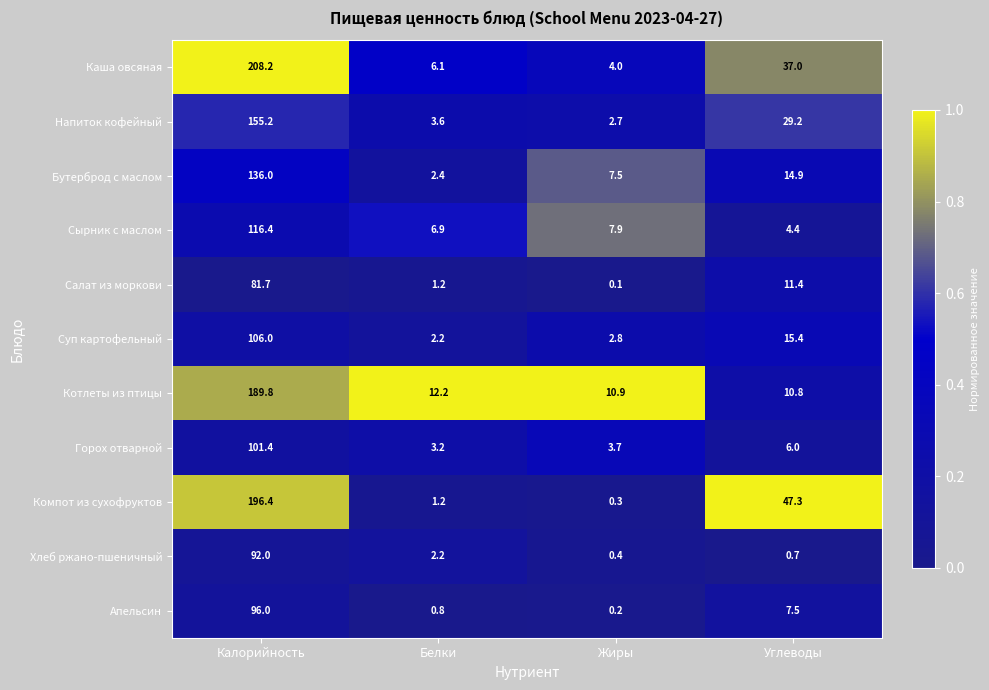

What is the approximate value of Горох отварной at Жиры?

3.7